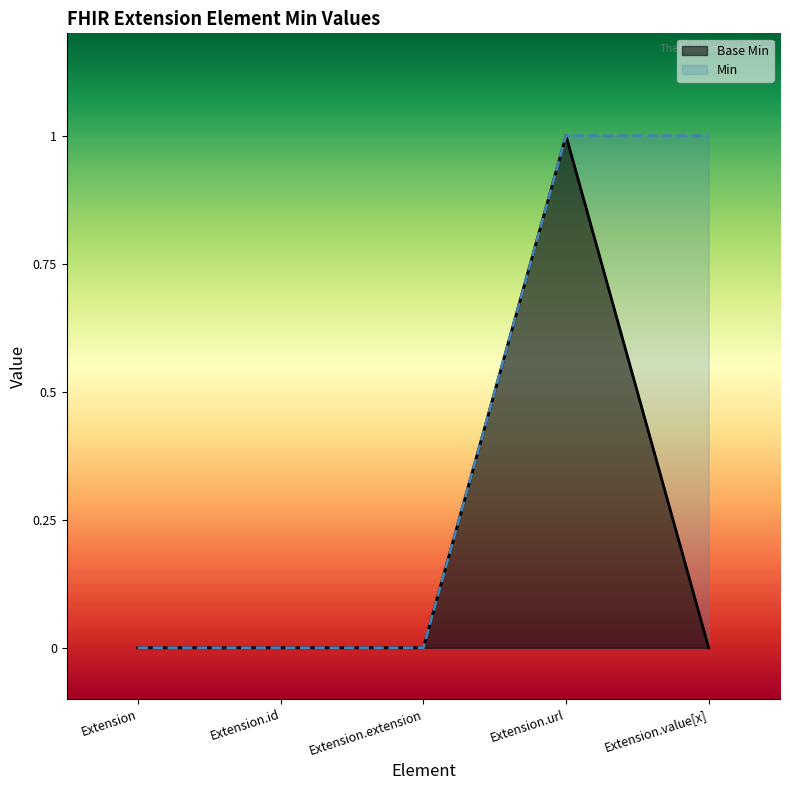

What is the maximum value shown in the chart?

1